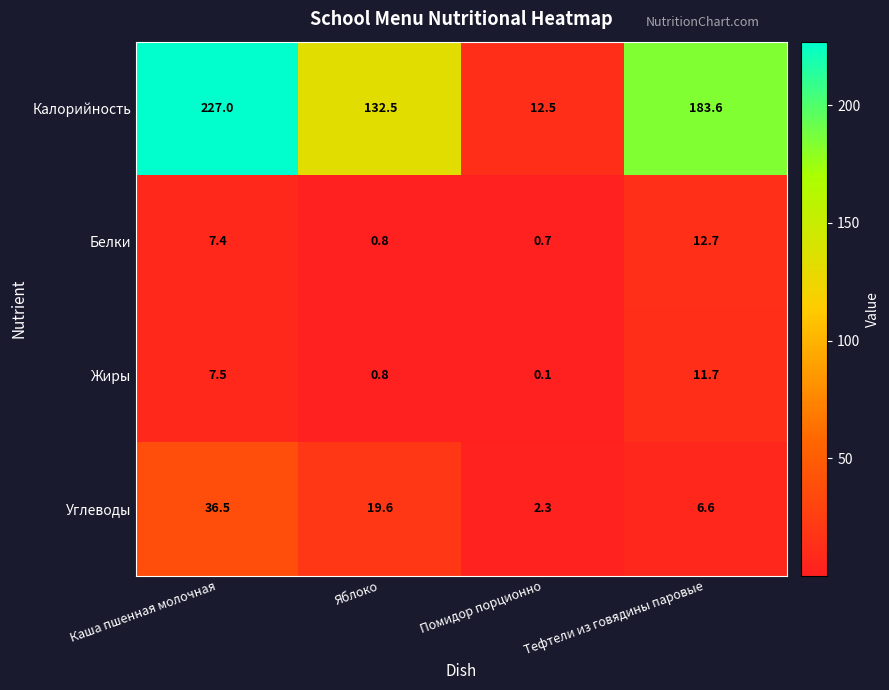

What is the average value of the Белки series?

5.4